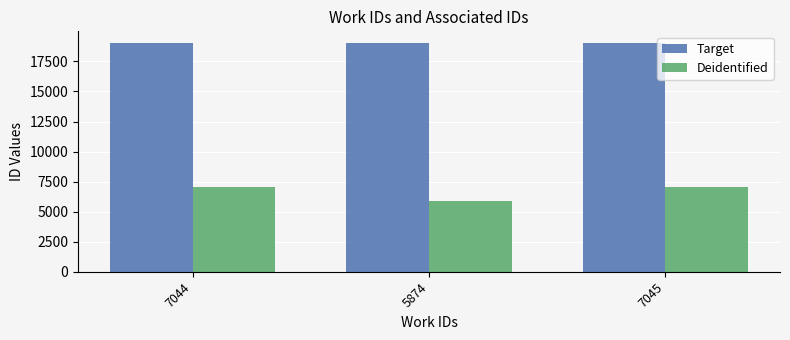

How many categories are shown in the chart?

3